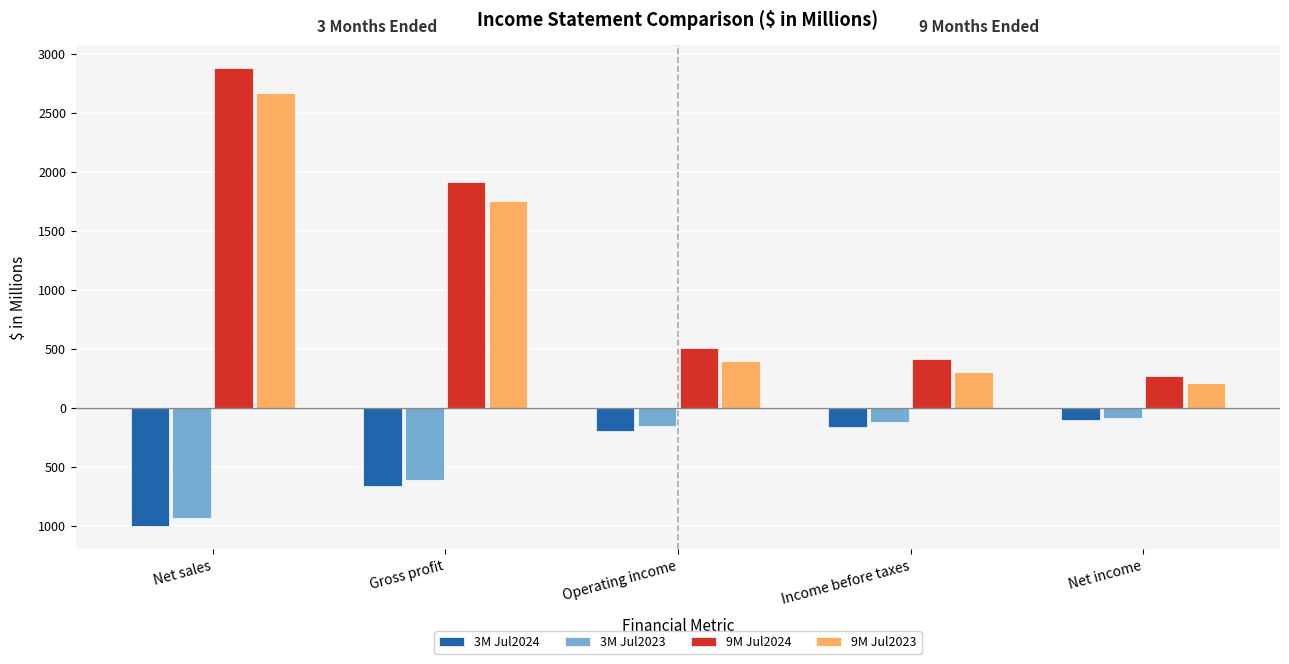

What is the label of the 2nd bar from the left?

Gross profit